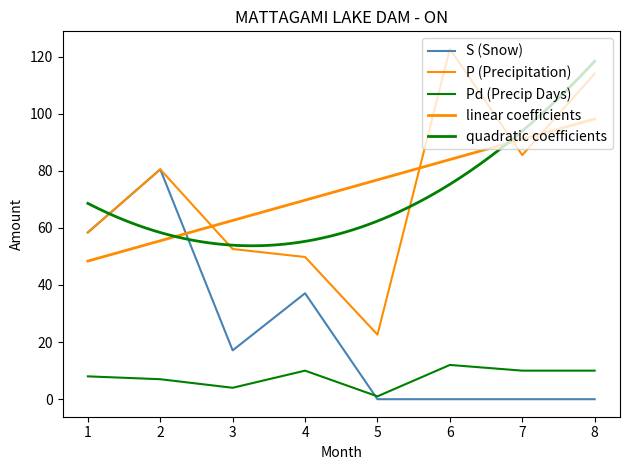

How many data points in Pd (Precip Days) are above 10?

1